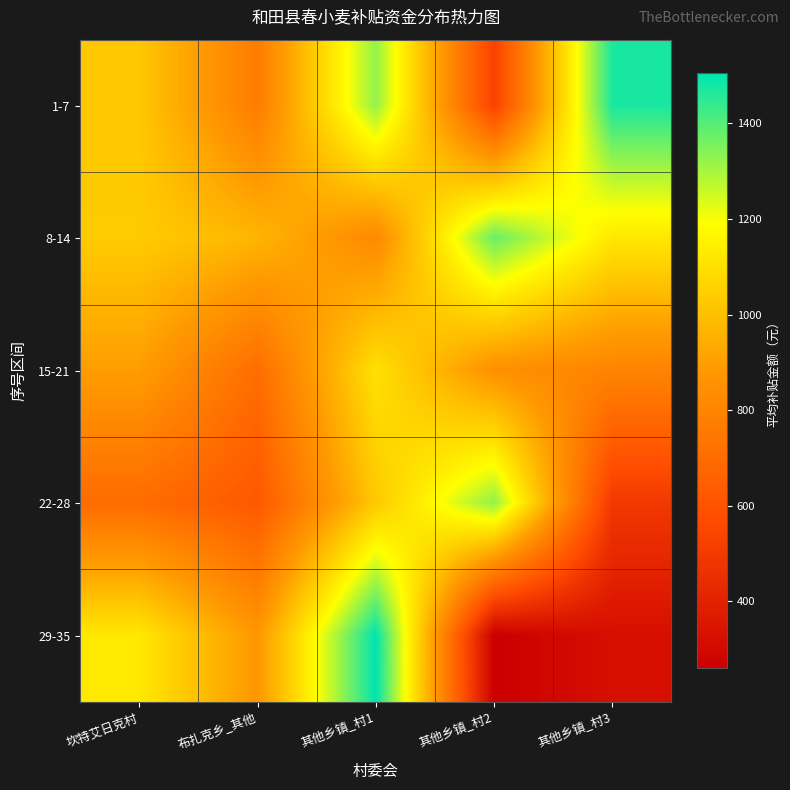

Reading left to right, extract all data points from this chart.

1-7: 坎特艾日克村=1023.7	布扎克乡_其他=768.5	其他乡镇_村1=1325.0	其他乡镇_村2=530.0	其他乡镇_村3=1473.4
8-14: 坎特艾日克村=1035.8	布扎克乡_其他=969.9	其他乡镇_村1=821.5	其他乡镇_村2=1378.0	其他乡镇_村3=1123.6
15-21: 坎特艾日克村=896.5	布扎克乡_其他=704.9	其他乡镇_村1=1102.4	其他乡镇_村2=848.0	其他乡镇_村3=800.3
22-28: 坎特艾日克村=699.6	布扎克乡_其他=620.1	其他乡镇_村1=1028.2	其他乡镇_村2=1330.3	其他乡镇_村3=492.9
29-35: 坎特艾日克村=1126.2	布扎克乡_其他=874.5	其他乡镇_村1=1505.2	其他乡镇_村2=259.7	其他乡镇_村3=323.3